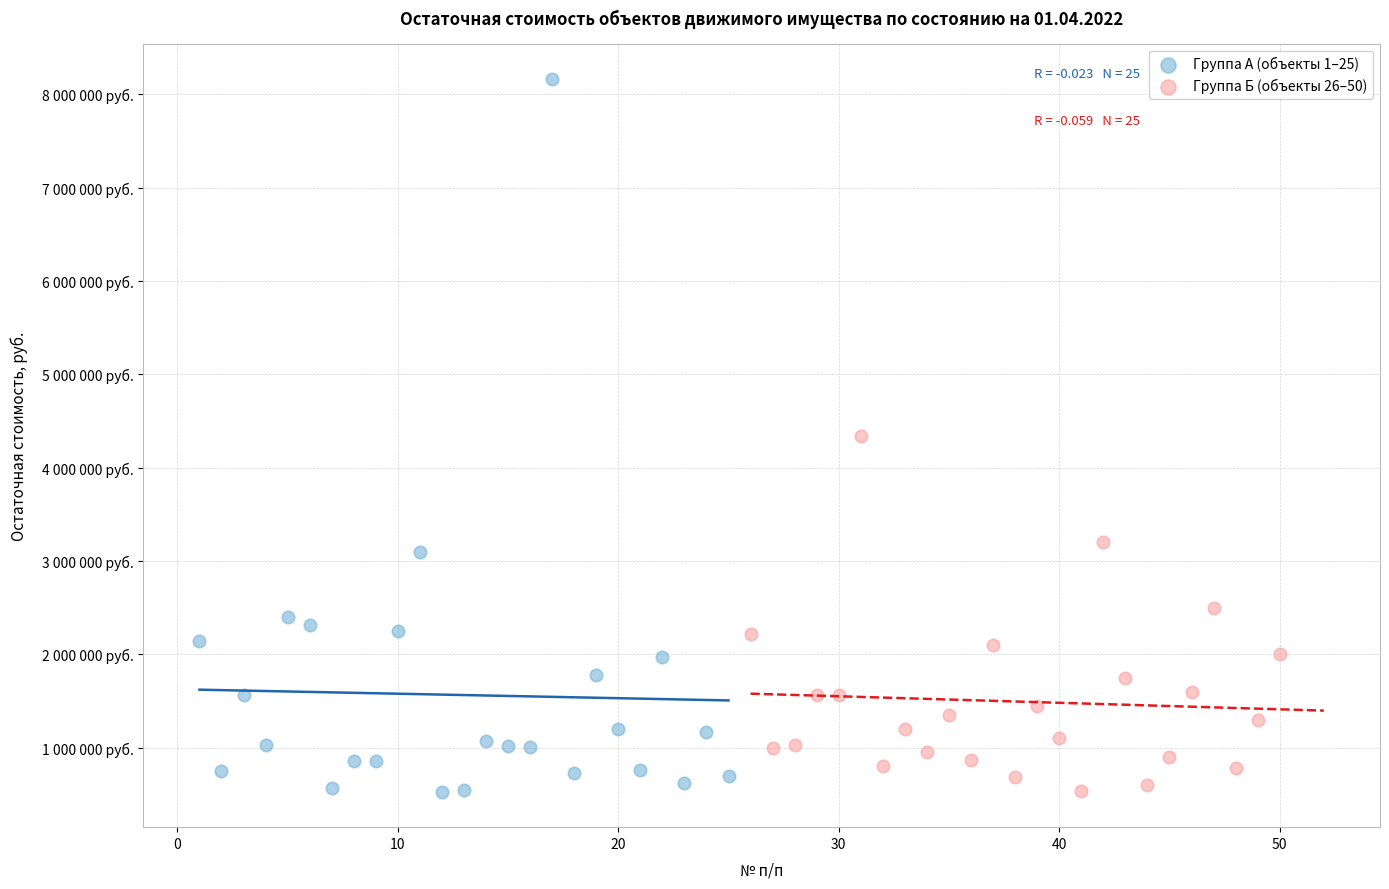

What are all the series names shown in the legend?

Группа А (объекты 1–25), Группа Б (объекты 26–50)